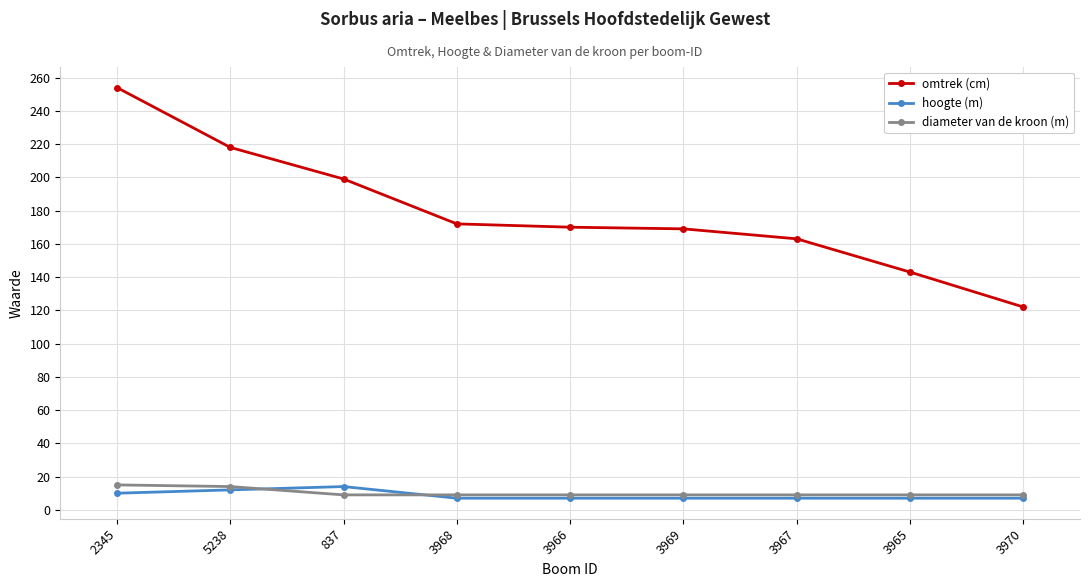

The value of diameter van de kroon (m) at 837 is 9. True or false?

True